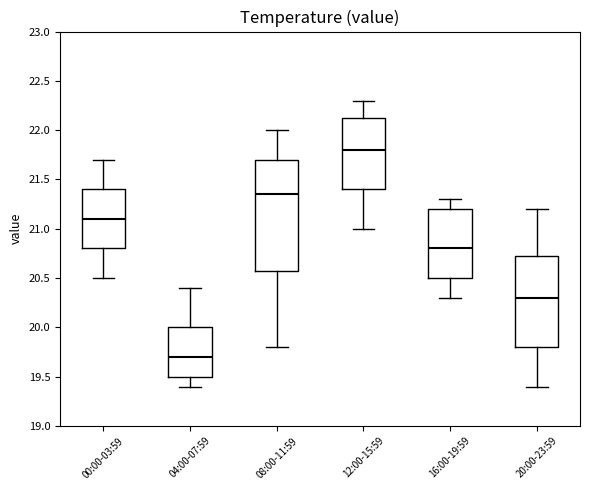

Which box has the lowest median line?

04:00-07:59